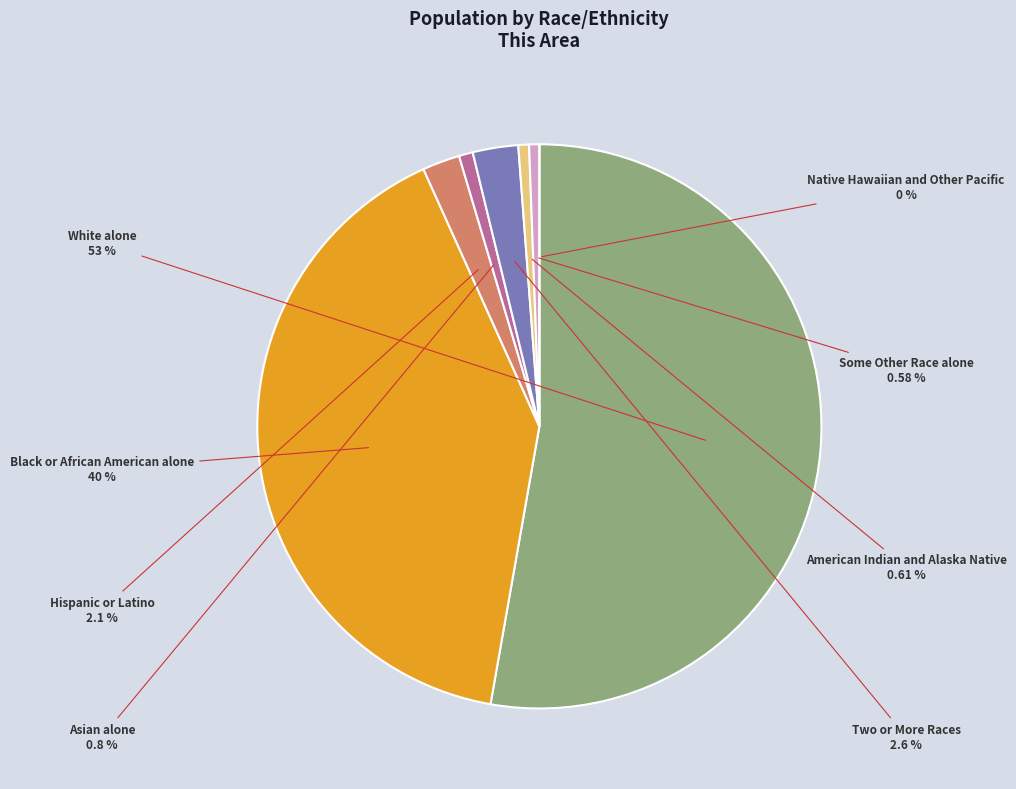

Which slice represents more than half of the pie?

White alone